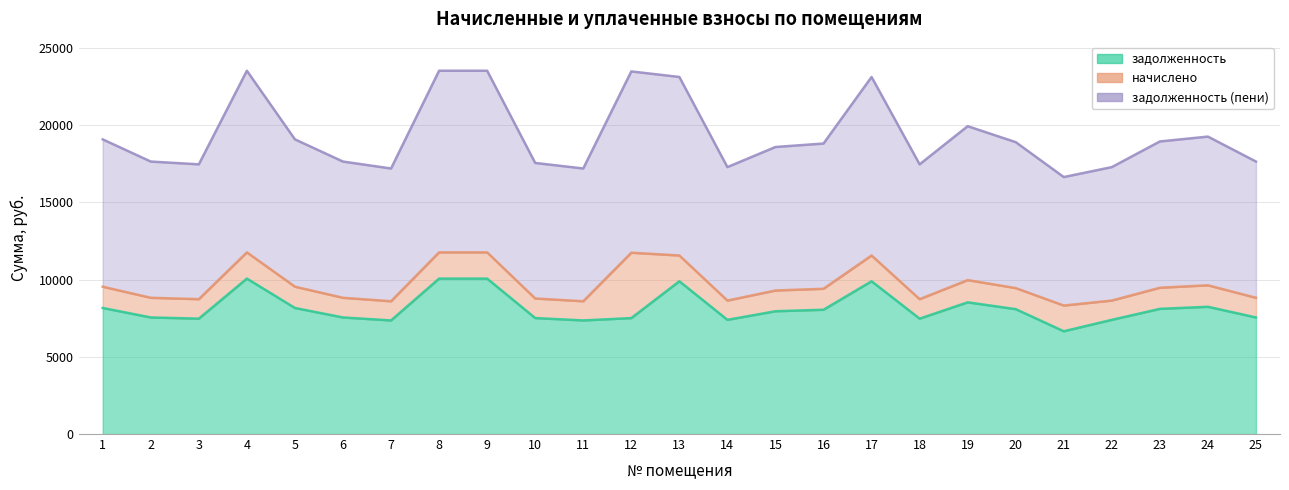

True or false: задолженность and задолженность (пени) intersect in this chart.

False